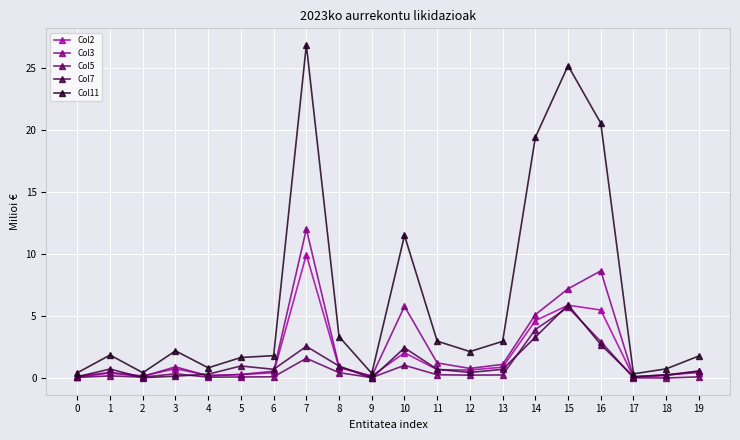

What is the value of the Col7 point at the 7th from the left?

0.7